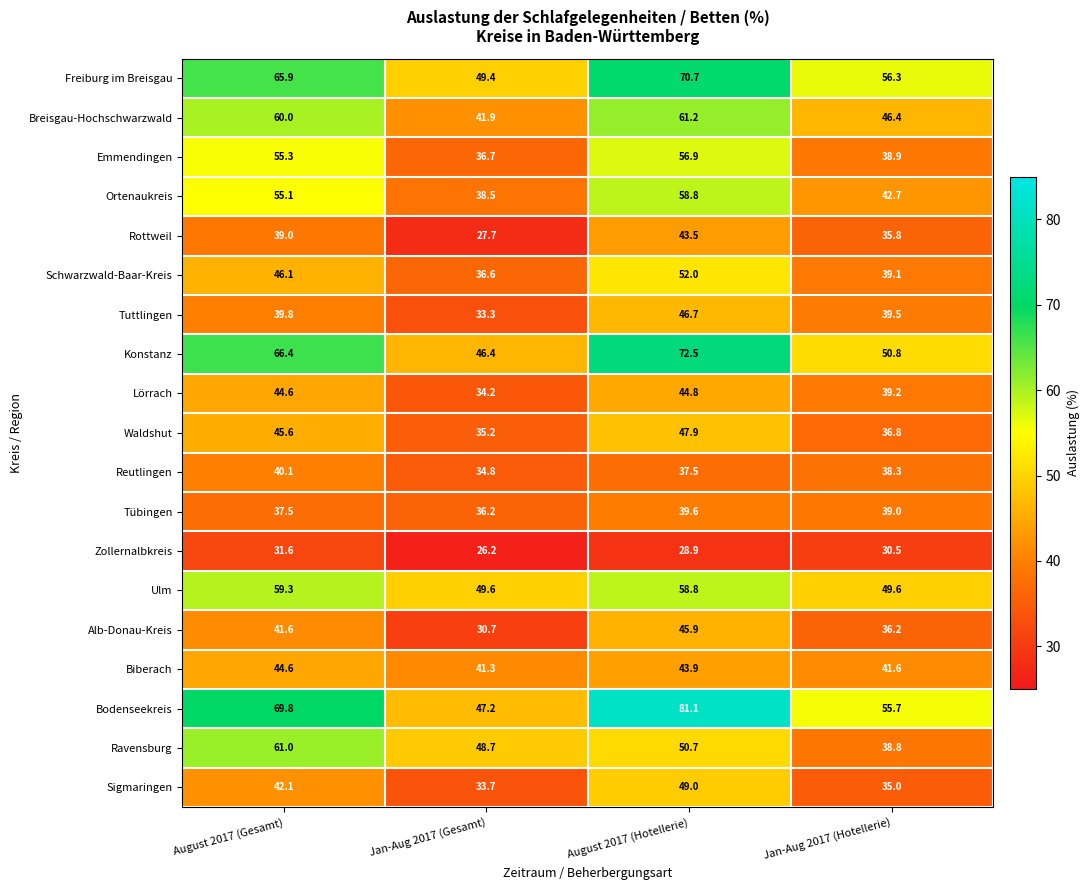

Which category has the lowest value across all series?

Jan-Aug 2017 (Gesamt)